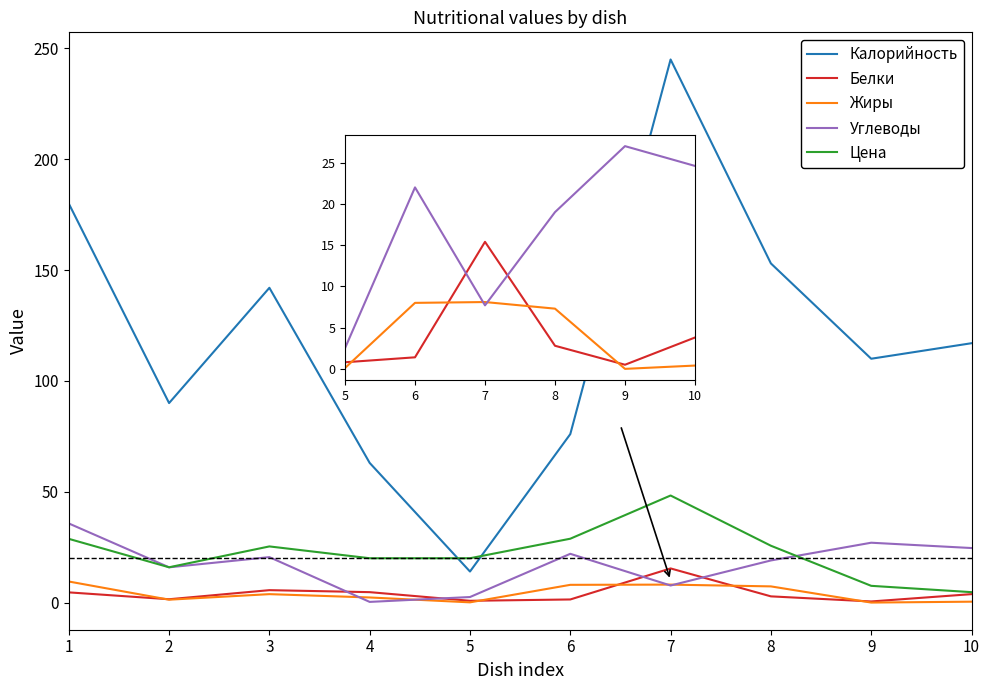

In Белки, how many points are lower than both neighbors (excluding endpoints)?

3